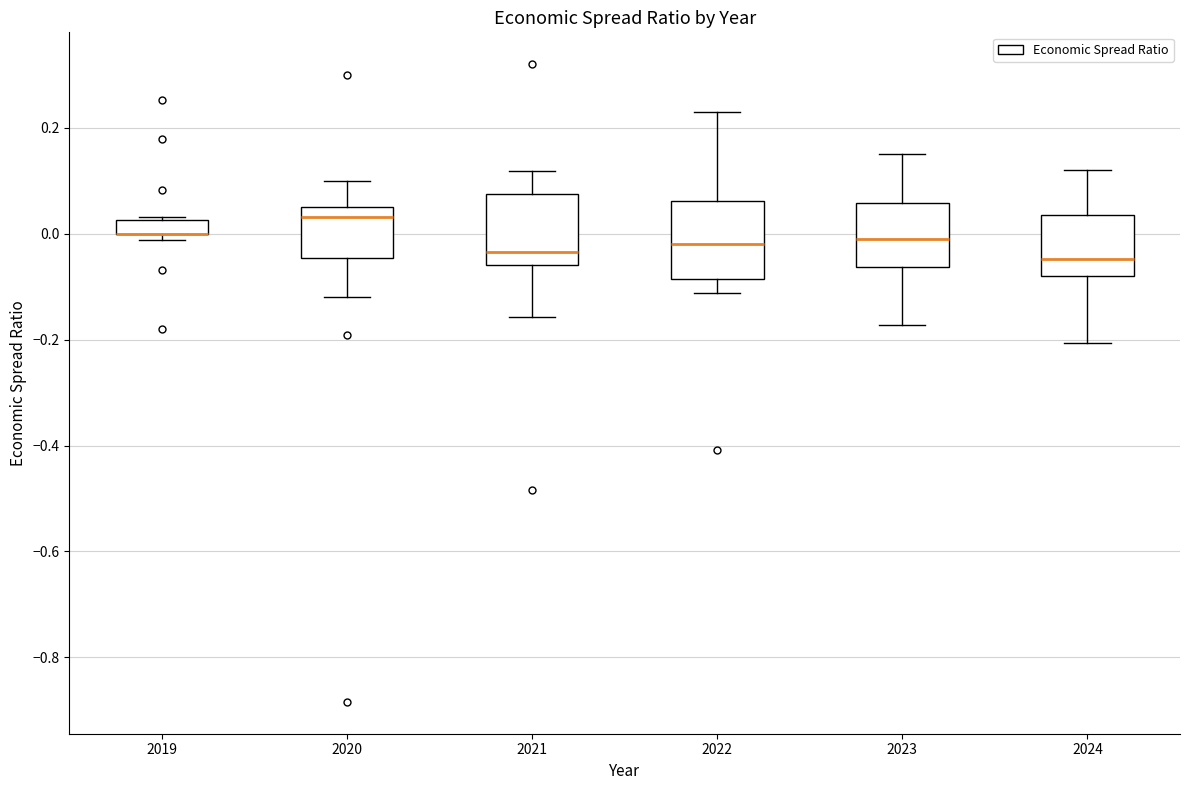

Where is the upper edge of the box at x = 2024 on the y-axis? The values are not printed on the chart, so give them approximately, as read against the axis.

0.04